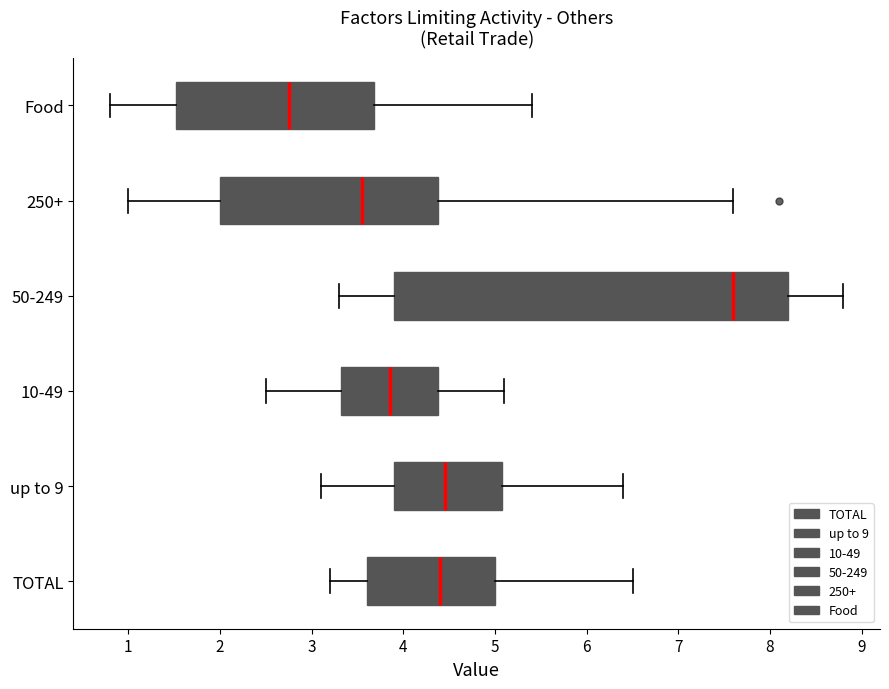

Which box is the widest, from its left edge to its right edge?

50-249